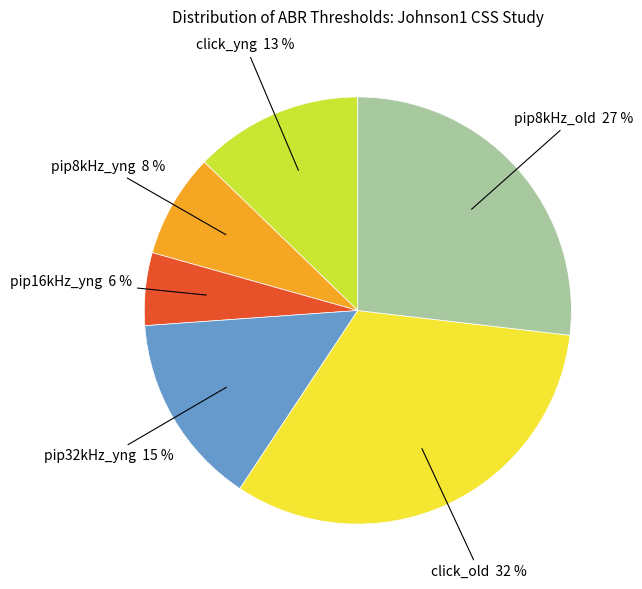

To the nearest percent, what is the average slice percentage?

17%